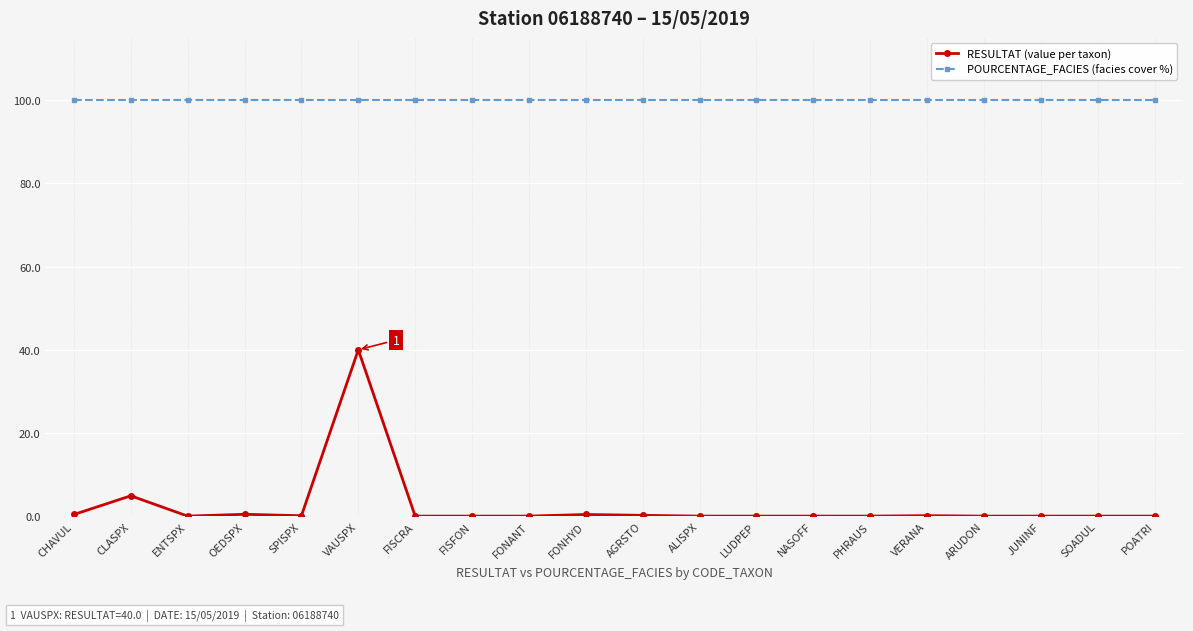

Is it true that RESULTAT (value per taxon) equals 0.0 at PHRAUS?

True